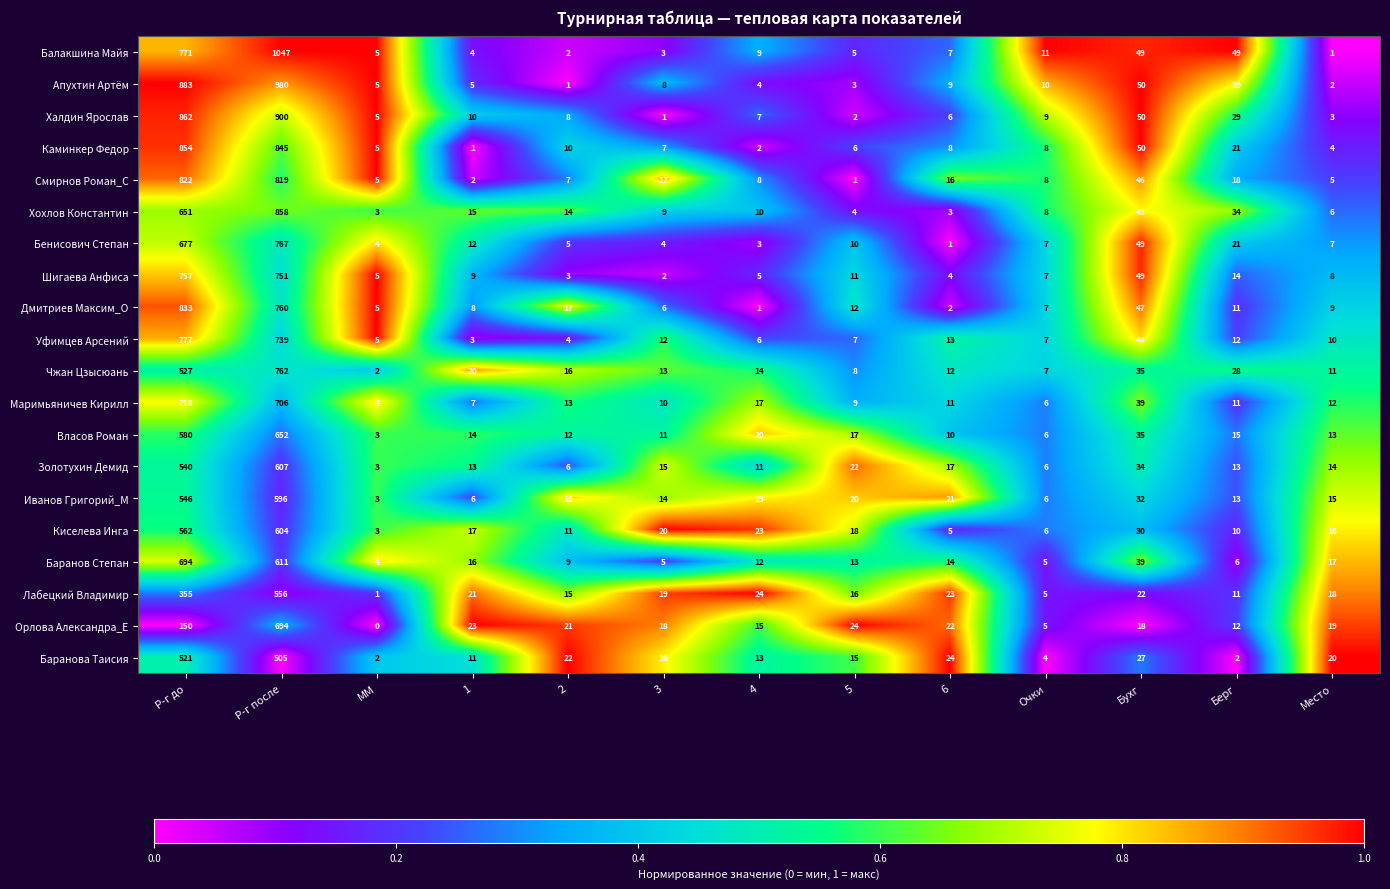

The value of Золотухин Демид at 5 is 34. True or false?

False